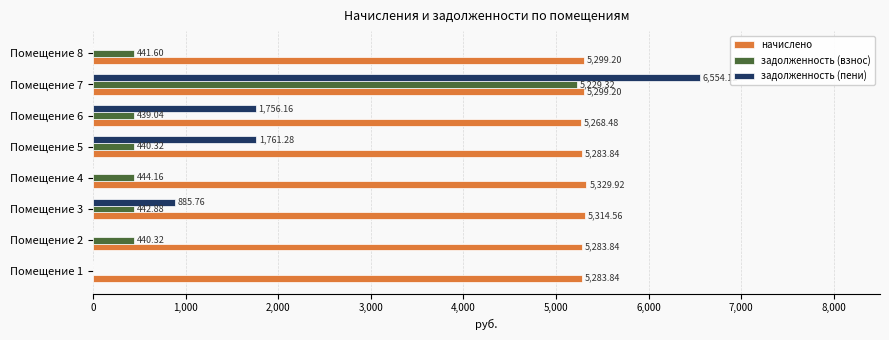

At which category is the sum across all series the highest?

Помещение 7